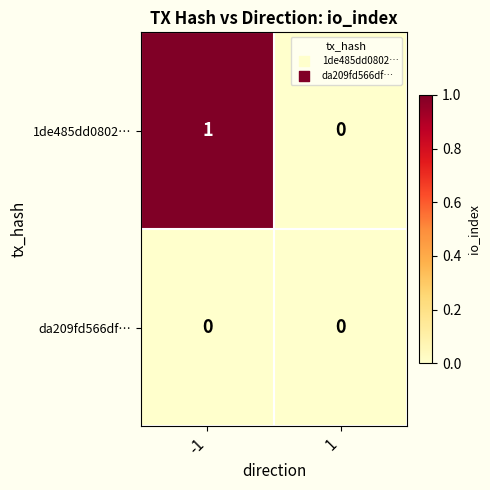

Which series has the largest range (max minus min)?

1de485dd0802…